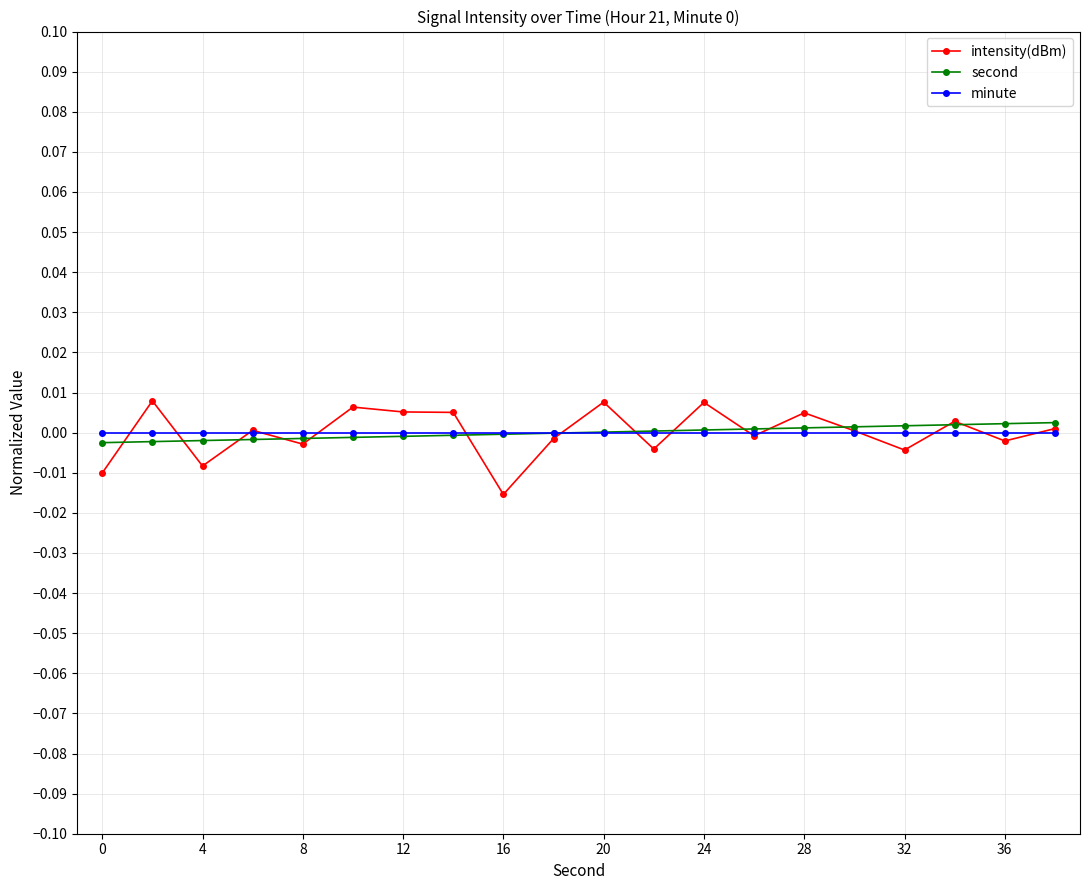

Is this an area chart (filled region under the line)?

No